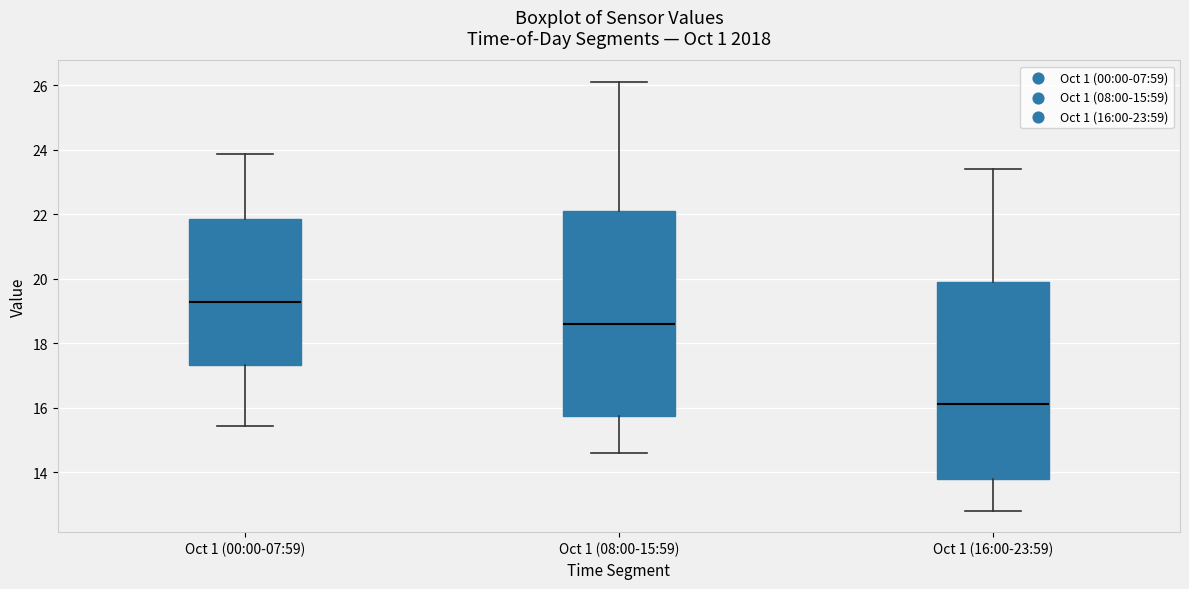

Reading left to right, read every box against the y-axis: the position of its median line, the range the box covers, and the ends of its whiskers. The values are not printed on the chart, so give them approximately, as read against the axis.

Oct 1 (00:00-07:59): median 19.2, box 17.4 to 21.8, whiskers 15.4 to 23.8
Oct 1 (08:00-15:59): median 18.6, box 15.8 to 22.2, whiskers 14.6 to 26.2
Oct 1 (16:00-23:59): median 16.2, box 13.8 to 20.0, whiskers 12.8 to 23.4